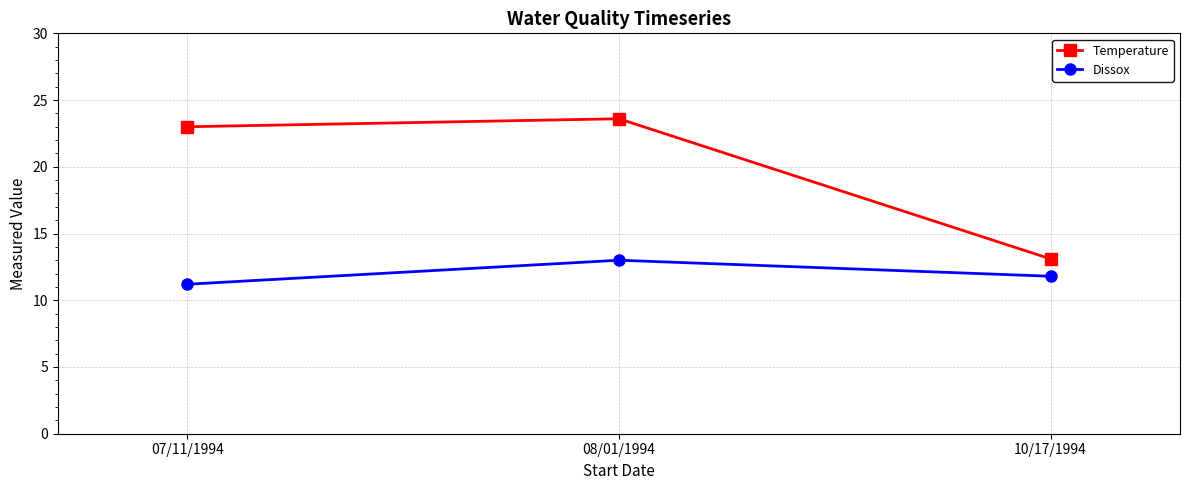

At which category is the sum across all series the highest?

08/01/1994